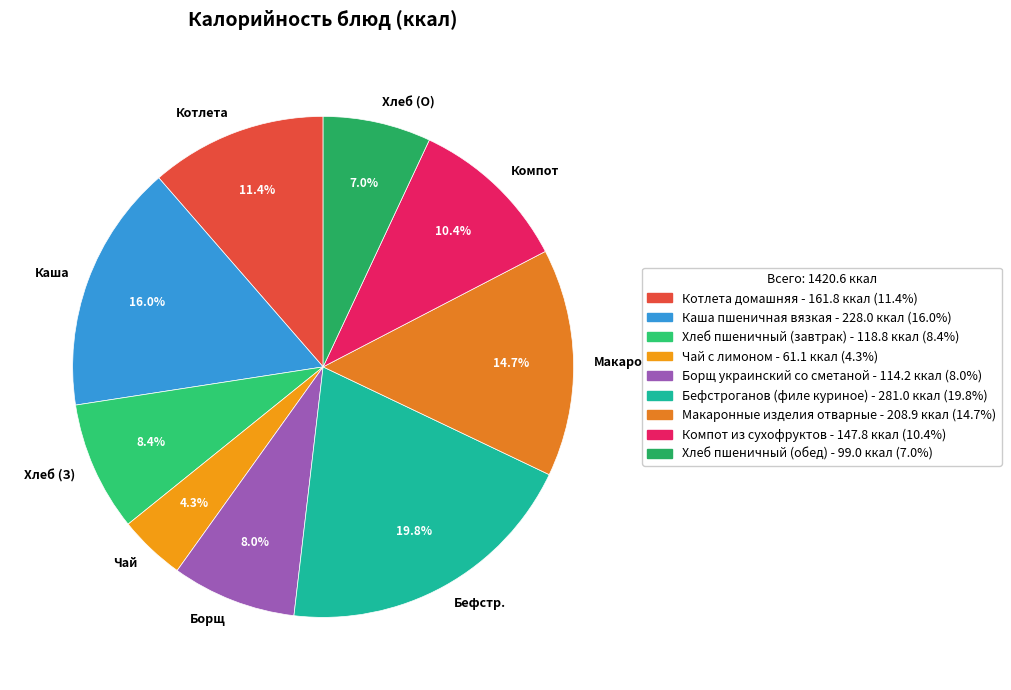

Count the number of slices in the pie.

9